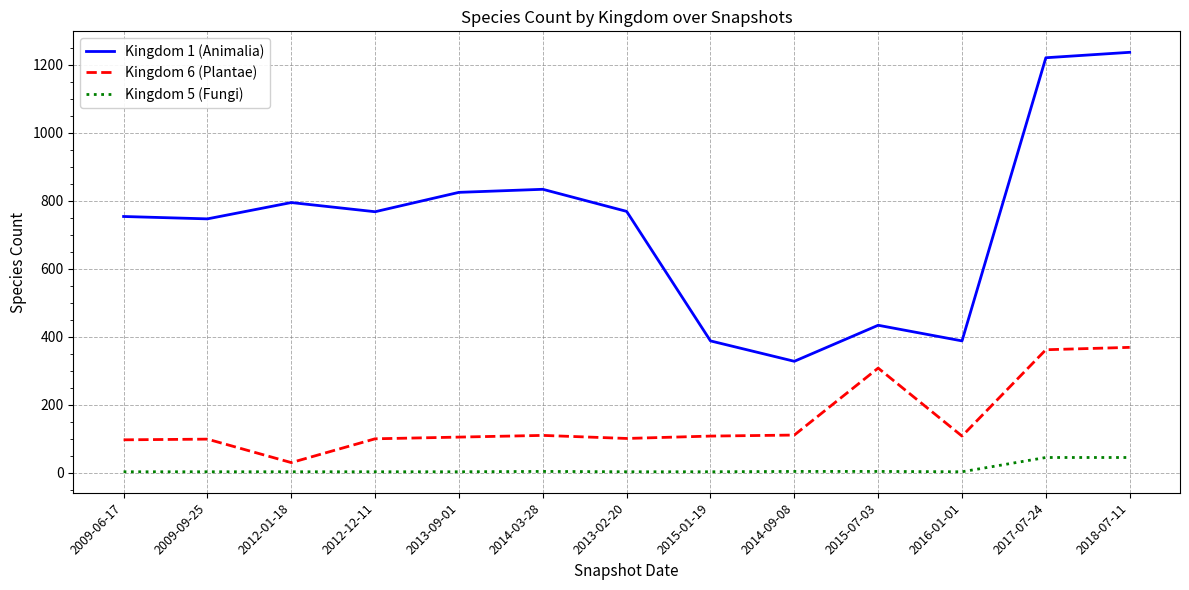

Which series has the largest range (max minus min)?

Kingdom 1 (Animalia)